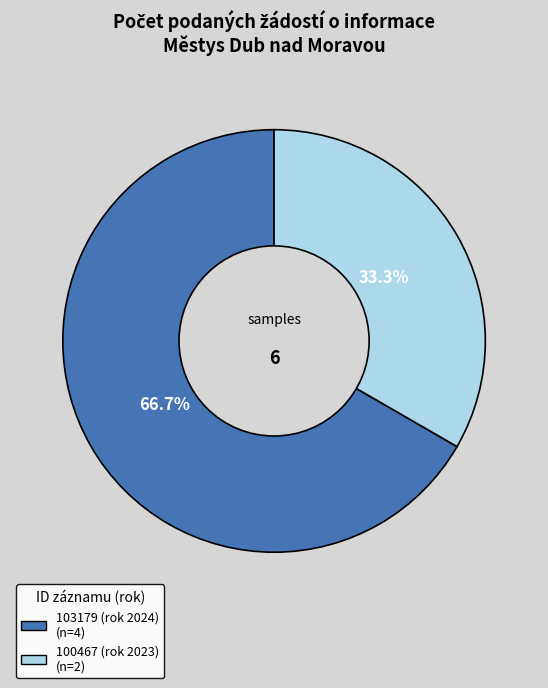

Which slice is the largest?

103179 (rok 2024)